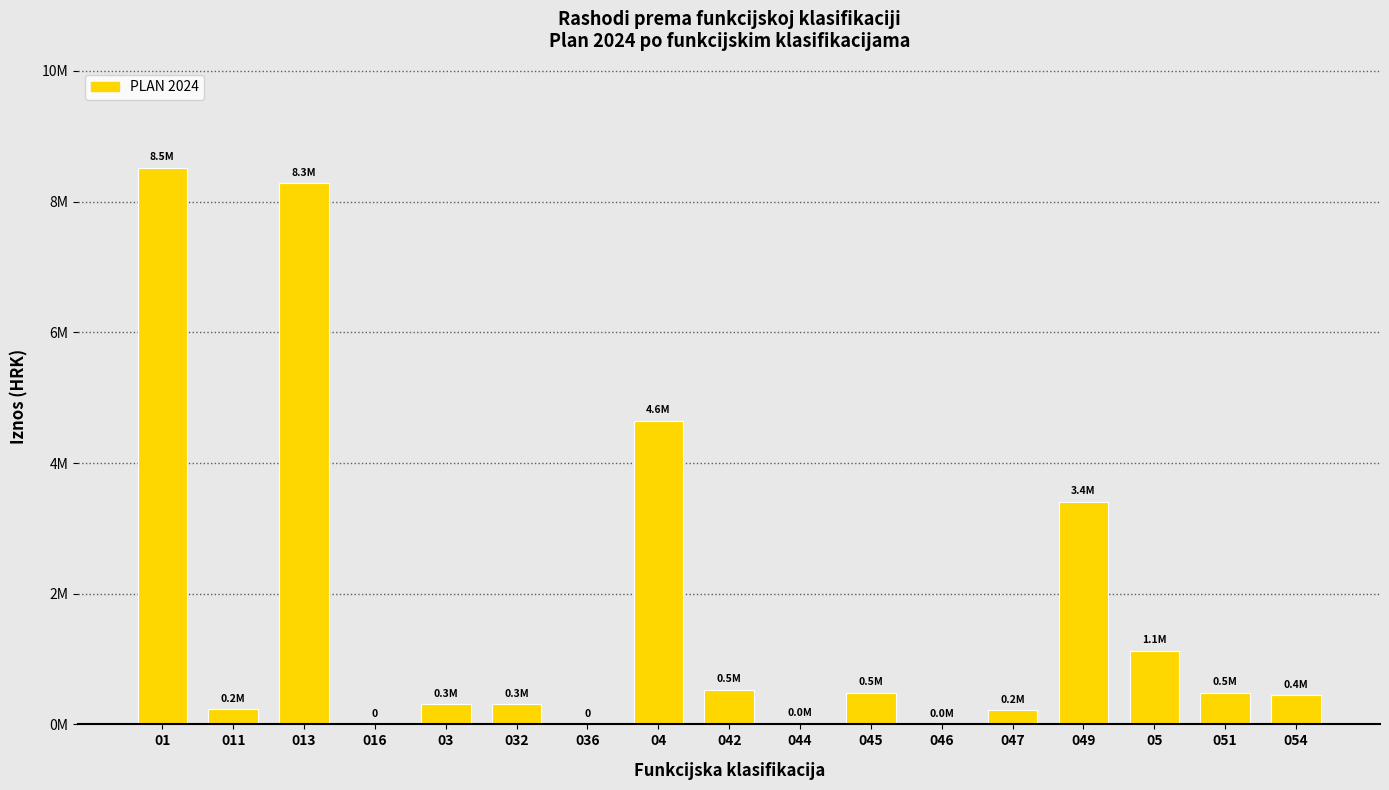

Are the bars horizontal?

No